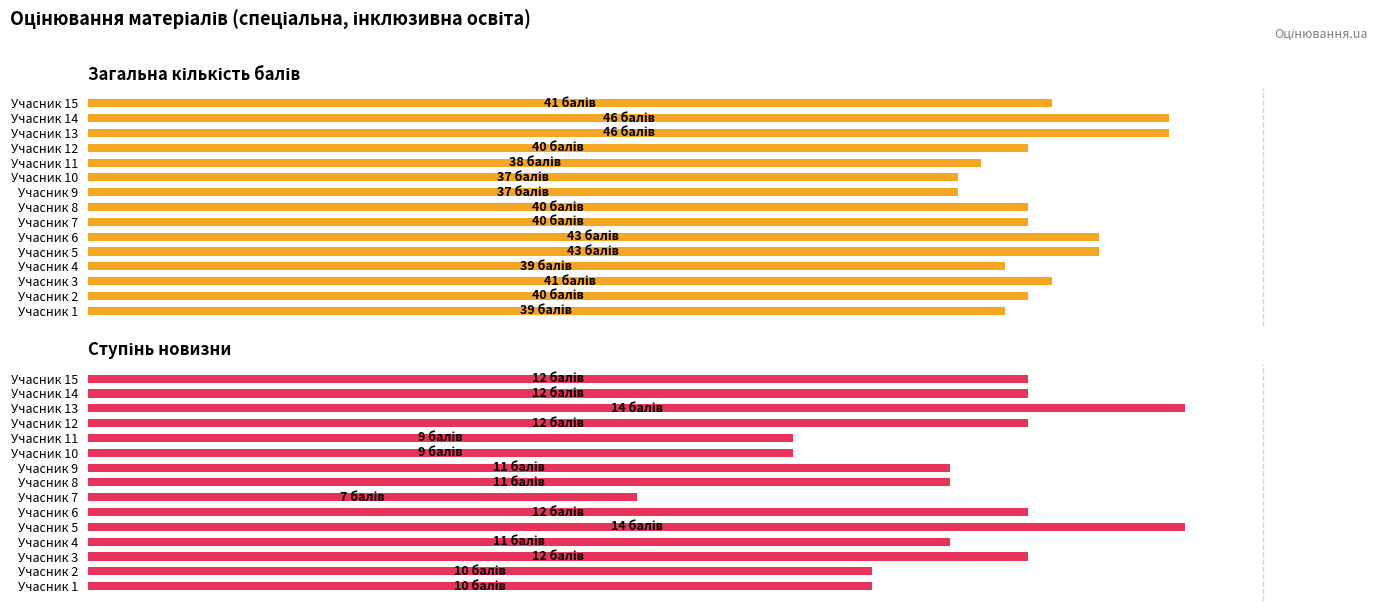

What are all the series names shown in the legend?

Загальна кількість балів, Ступінь новизни